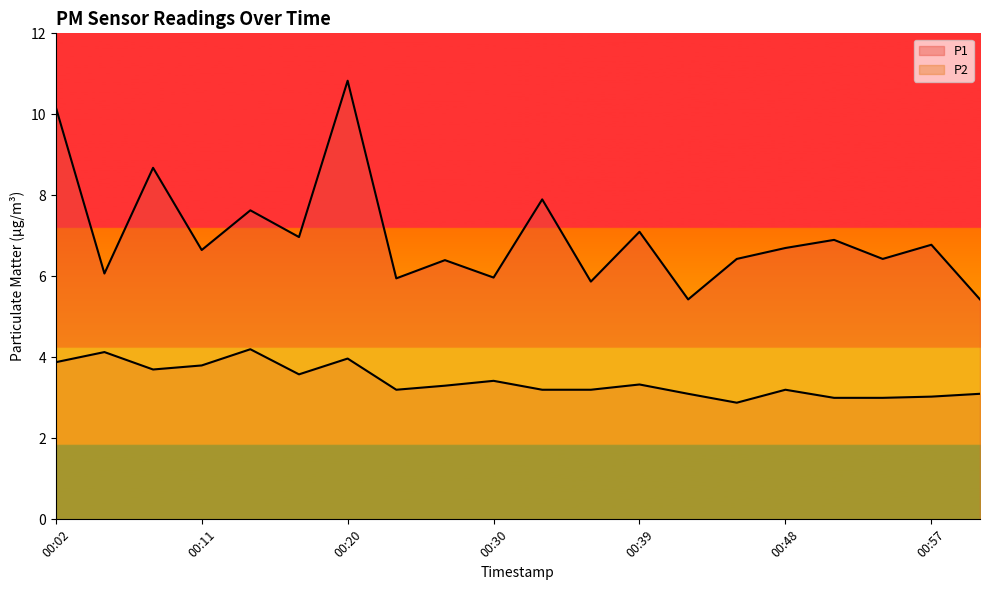

How many lines are shown in the chart?

2